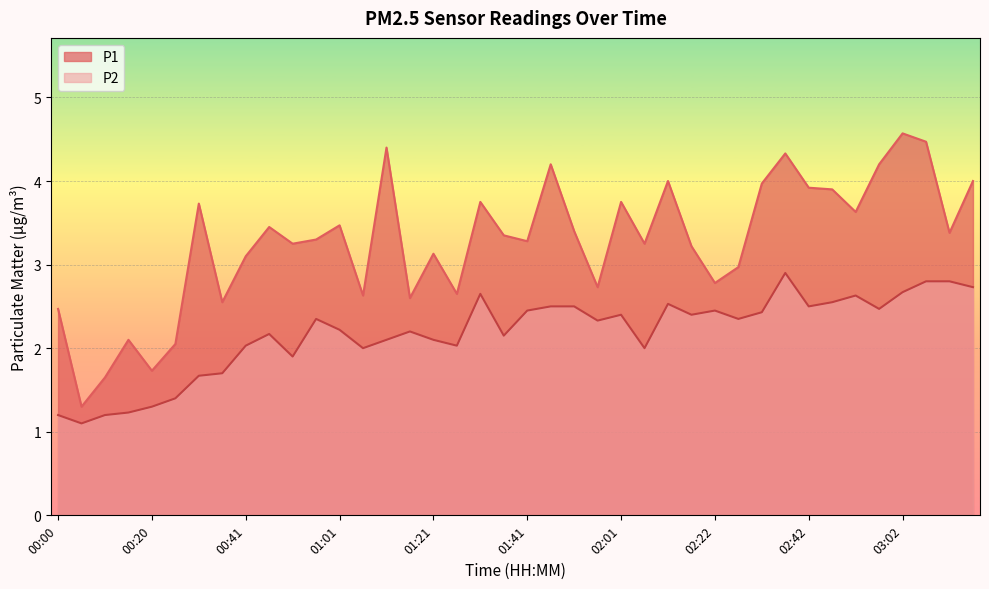

What is the label of the 40th point from the left?

03:17